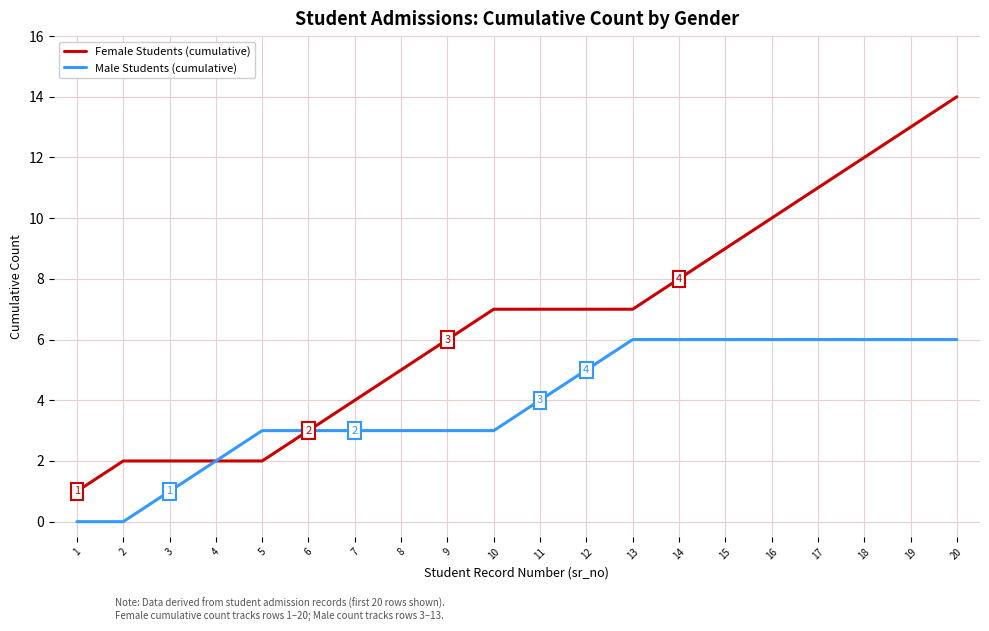

What is the lowest value of the Female Students (cumulative) series?

1